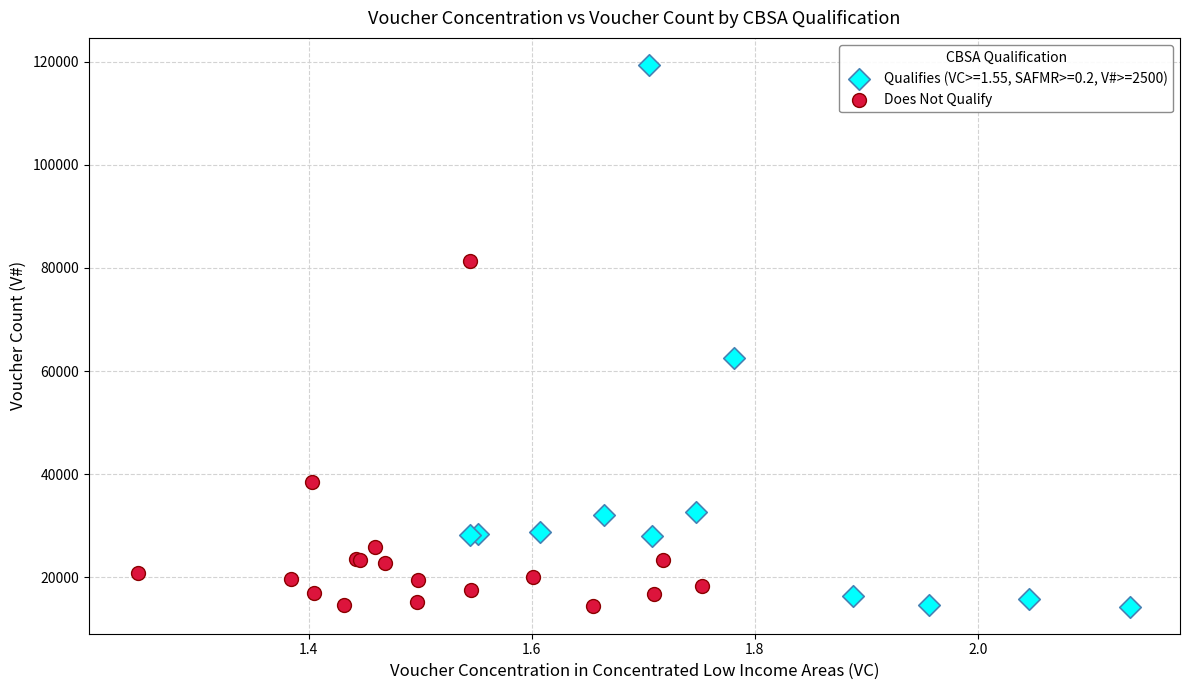

Which series contains the highest Y value?

Qualifies (VC>=1.55, SAFMR>=0.2, V#>=2500)